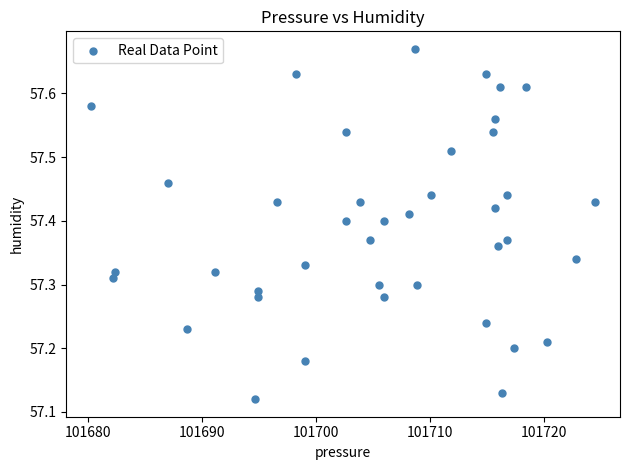

What is the range of X values (max minus min)?

44.2